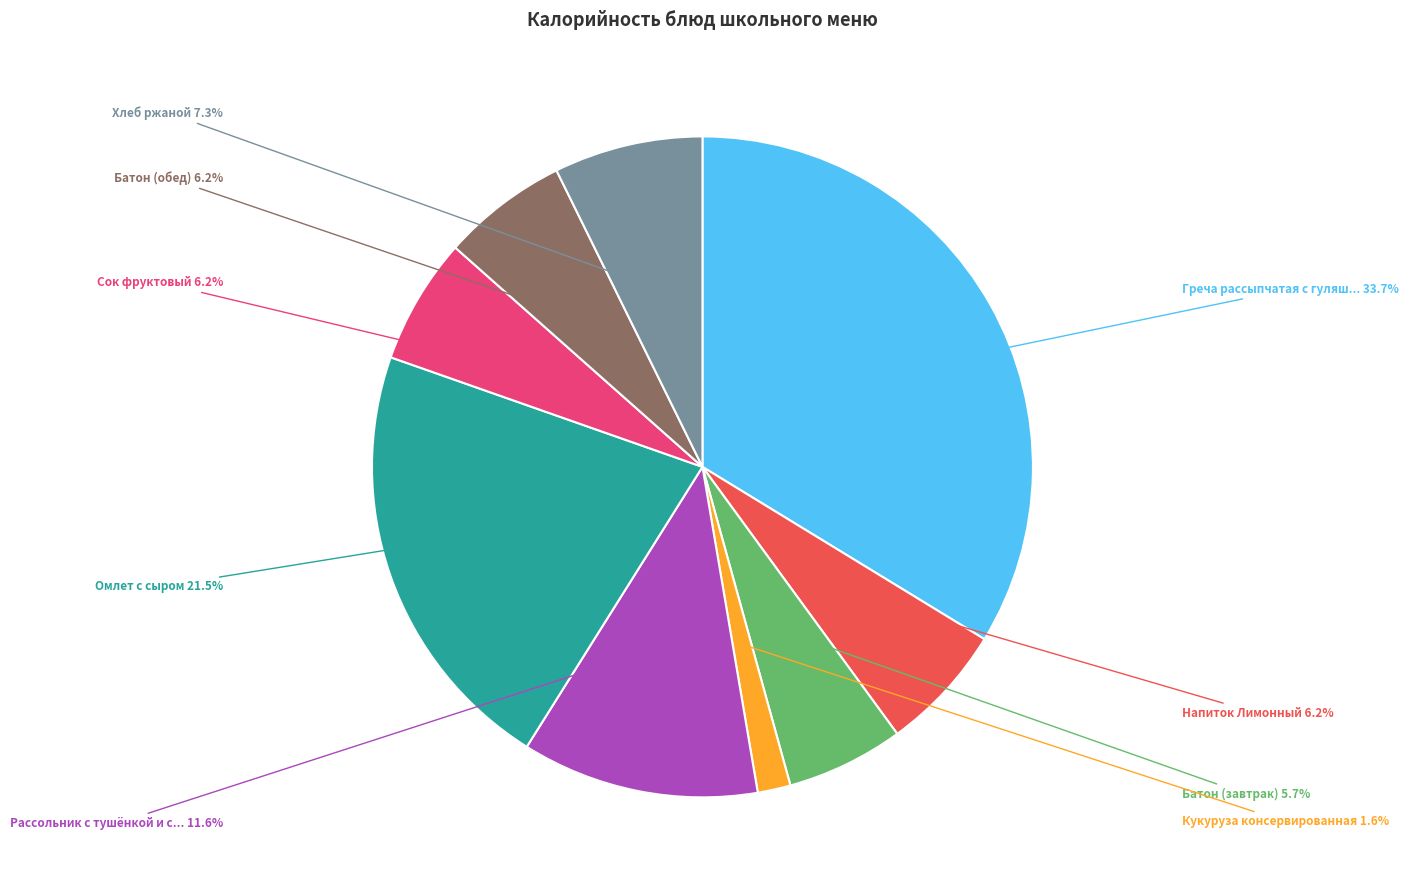

To the nearest percent, what is the difference between the largest and smallest slice percentages?

32%